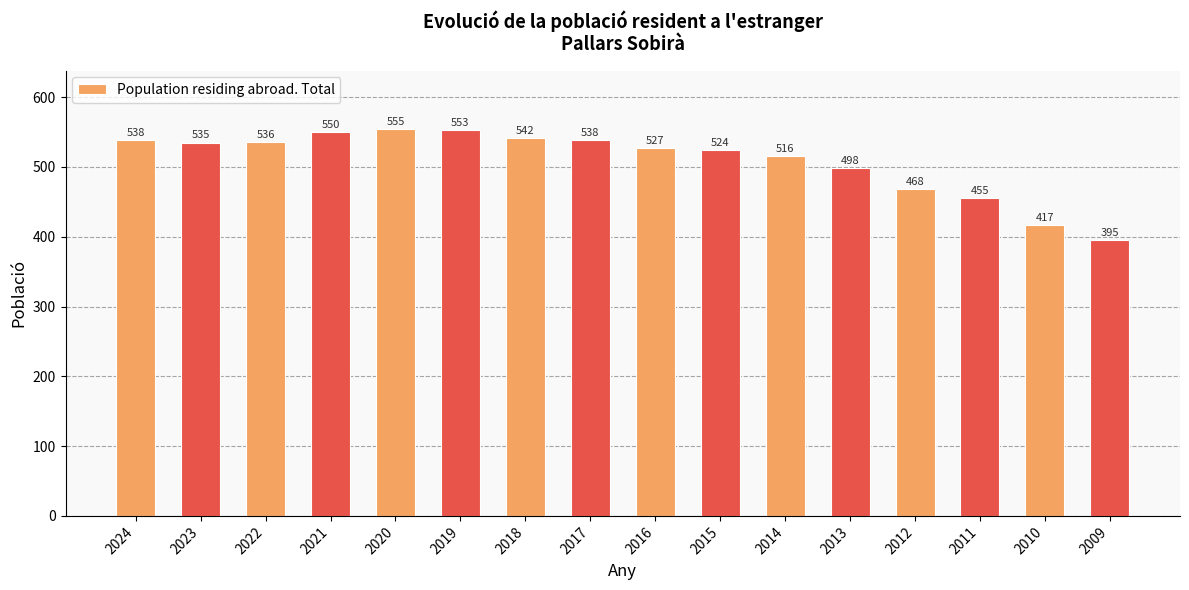

True or false: the data shows 468 at 2012.

True